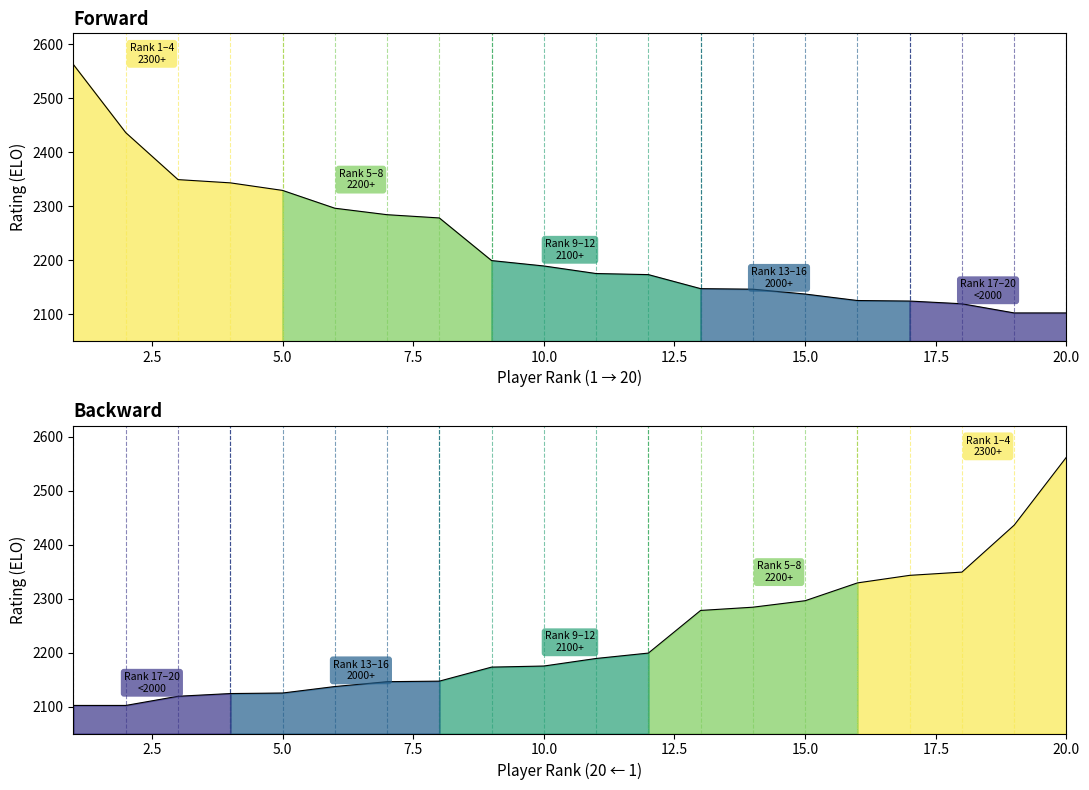

Read the value at 4, to the nearest 50.

2350